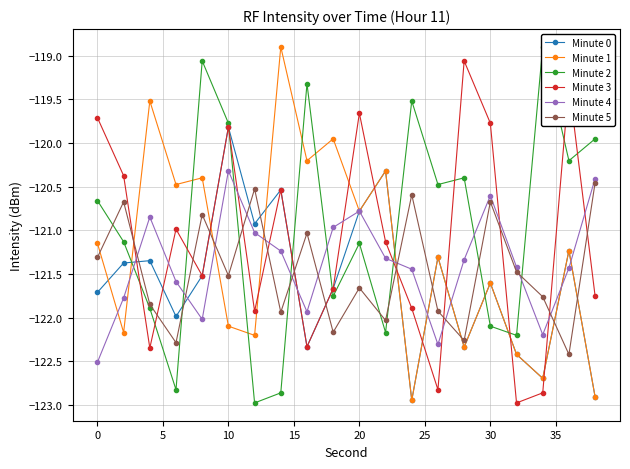

In Minute 3, how many points are lower than both neighbors (excluding endpoints)?

6